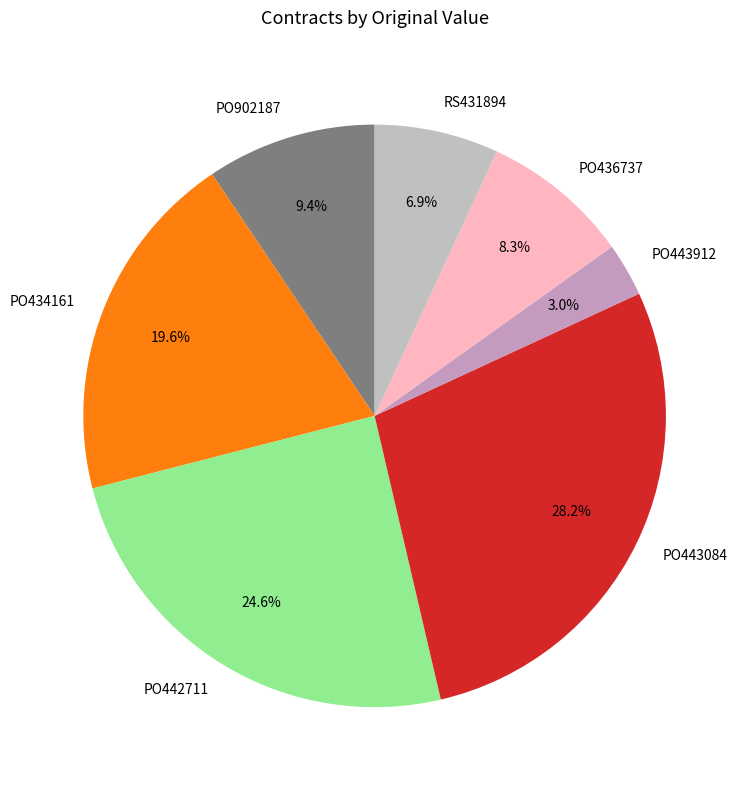

To the nearest percent, what percentage of the pie is PO443084?

28%